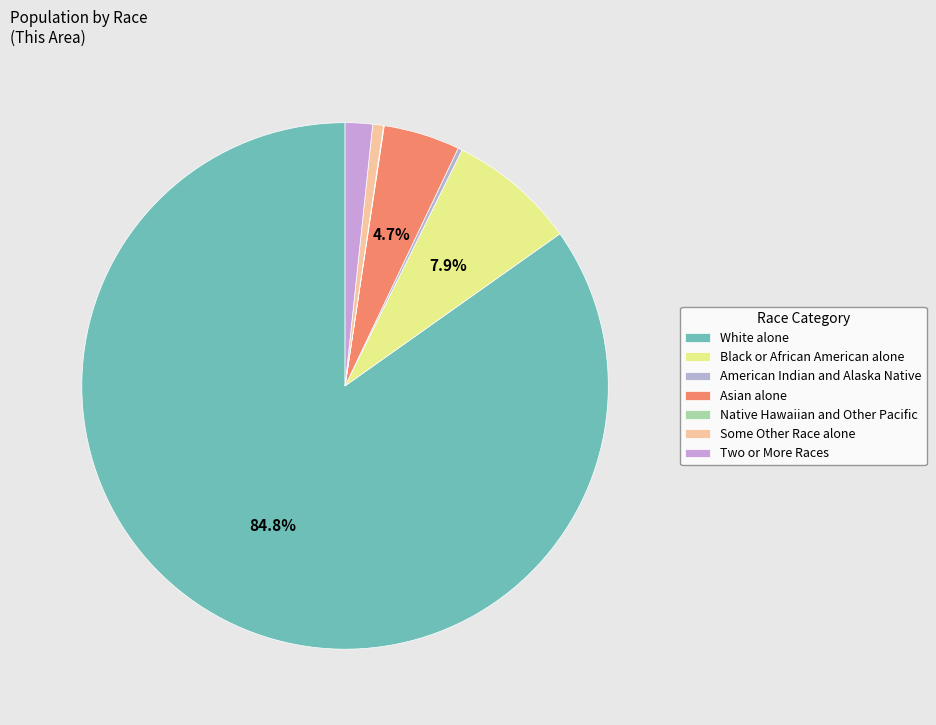

Is it true that Asian alone is 5% of the pie?

True